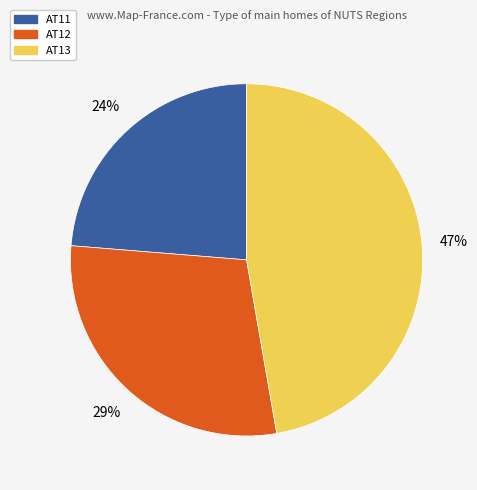

Combined, do AT12 and AT11 account for over 50%?

Yes